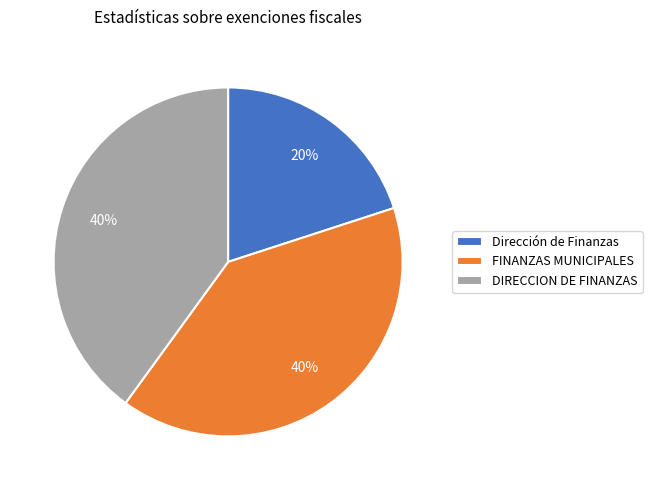

Which category has the smallest portion of the pie?

Dirección de Finanzas